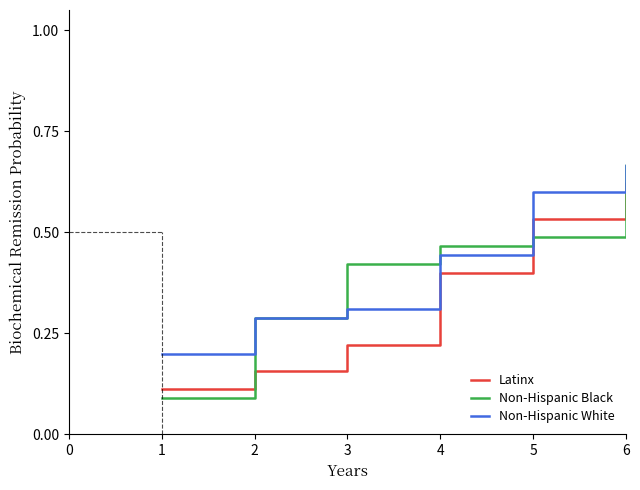

Which series has the widest spread of values?

Non-Hispanic Black